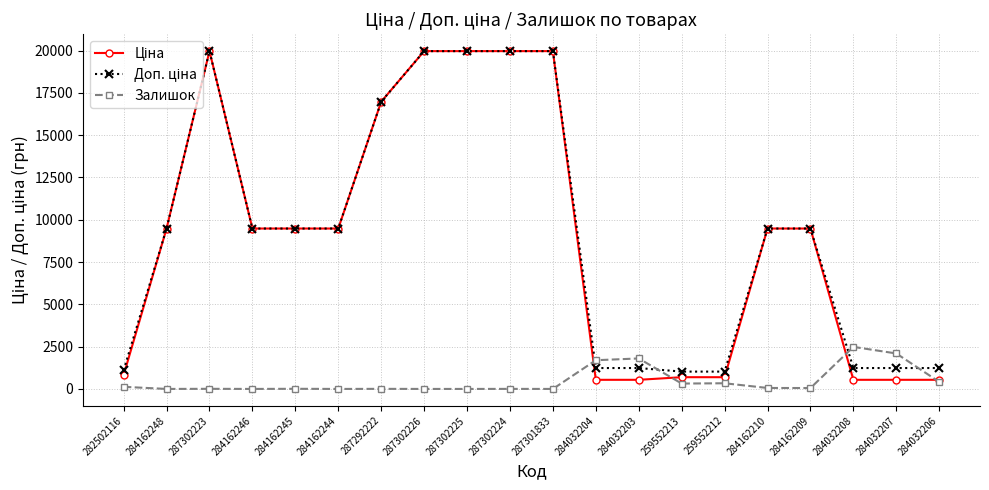

Is it true that Залишок equals 976.1 at 284162246?

False